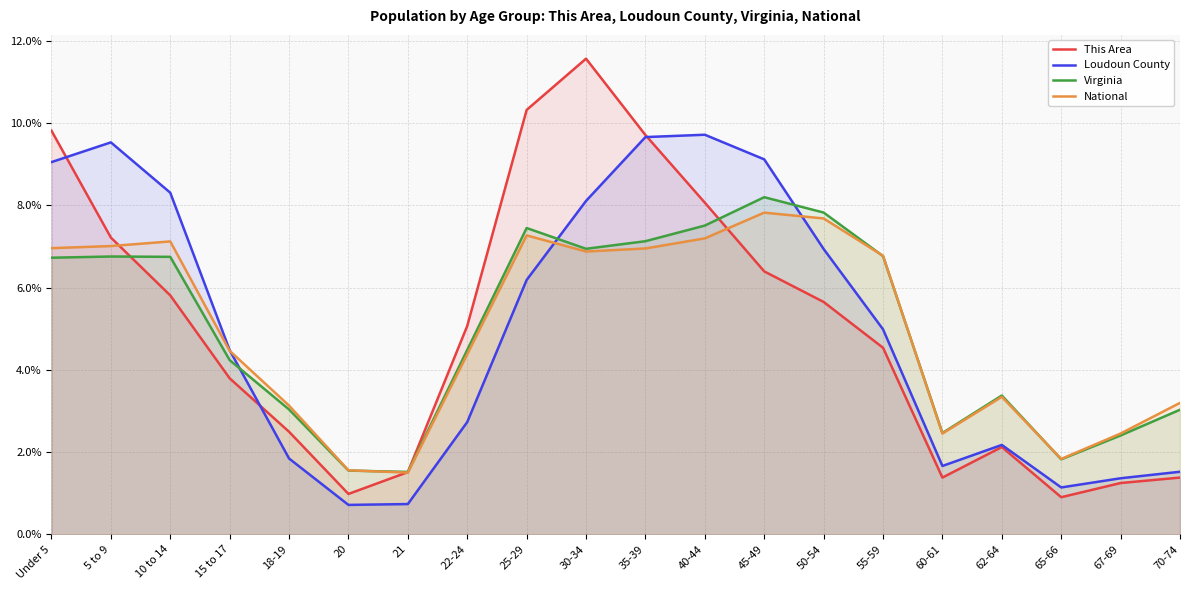

How many data points in Loudoun County are less than 4?

9